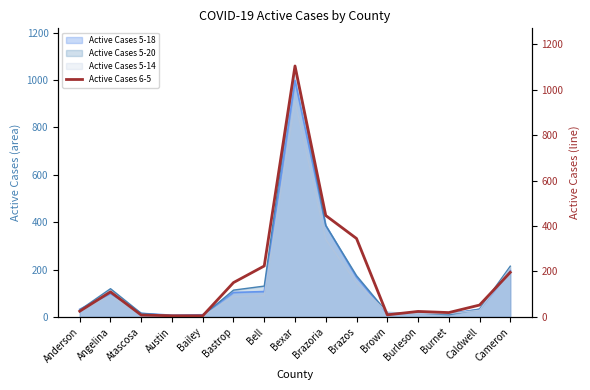

The Active Cases 5-14 series shows 143 at Brazos. True or false?

True